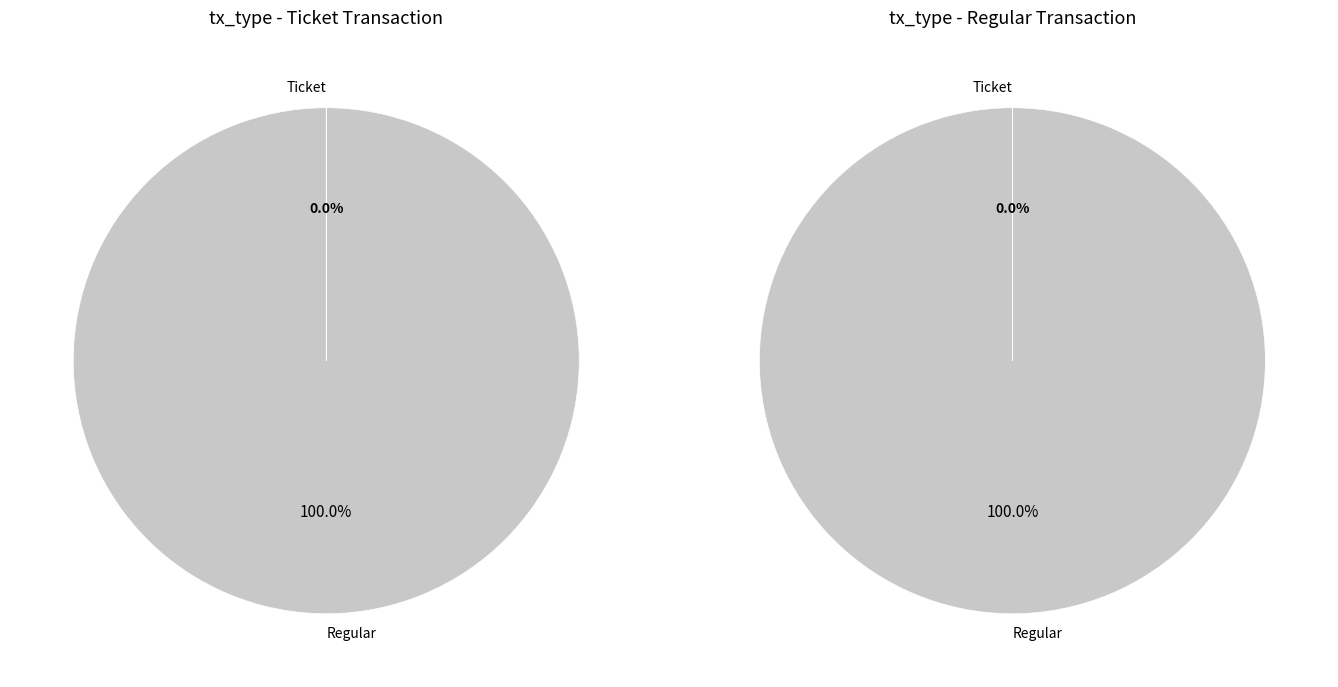

Is Ticket (io_index=0) the majority of the pie?

No